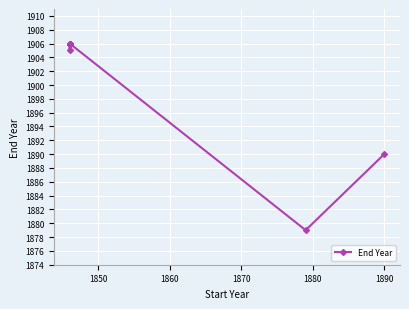

Reading right to left, what are all the values shown in this chart?

1890	1879	1906	1906	1906	1906	1906	1906	1906	1906	1906	1906	1906	1906	1906	1906	1905	1906